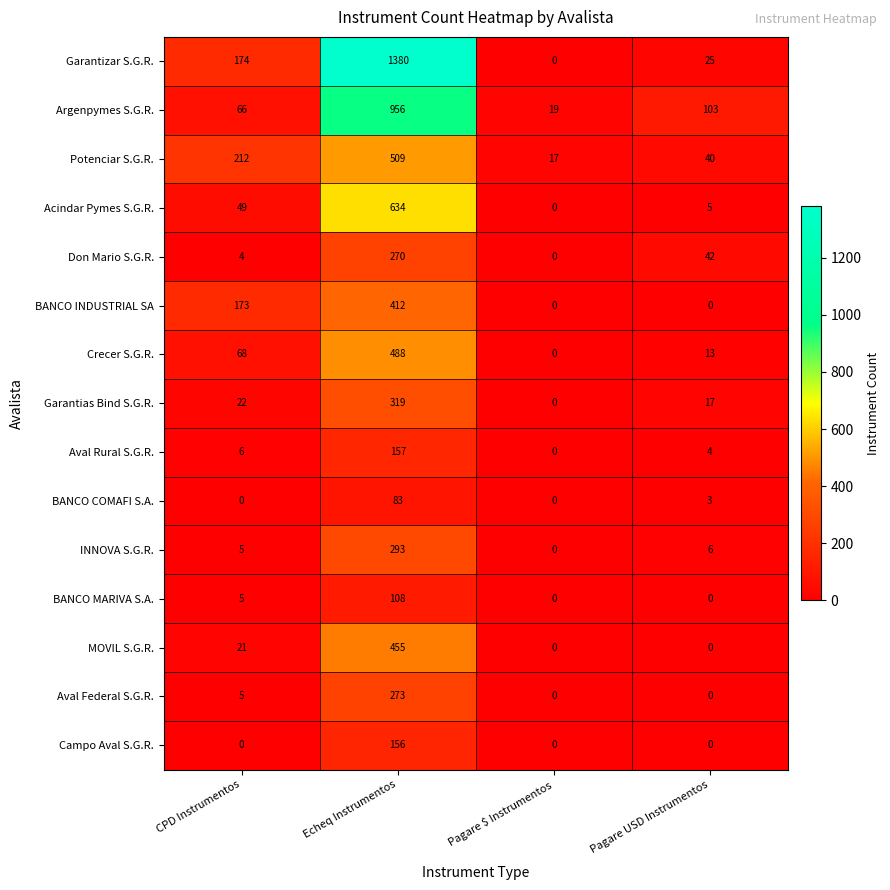

What is the difference between the maximum and minimum values in the Campo Aval S.G.R. series?

156